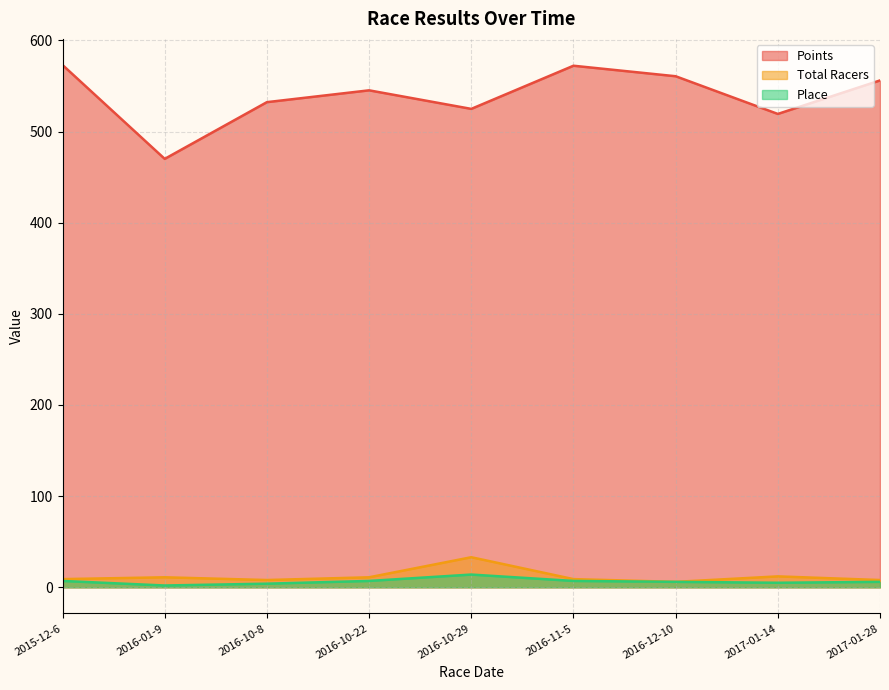

What is the total value across all series at 2016-10-22?

563.2